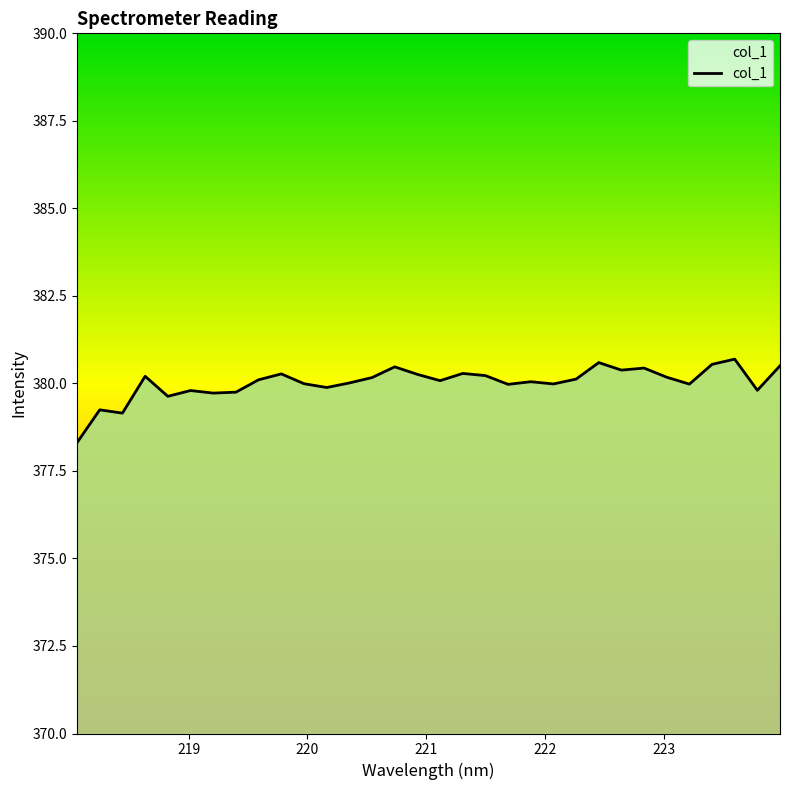

Does the chart have visible grid lines?

No